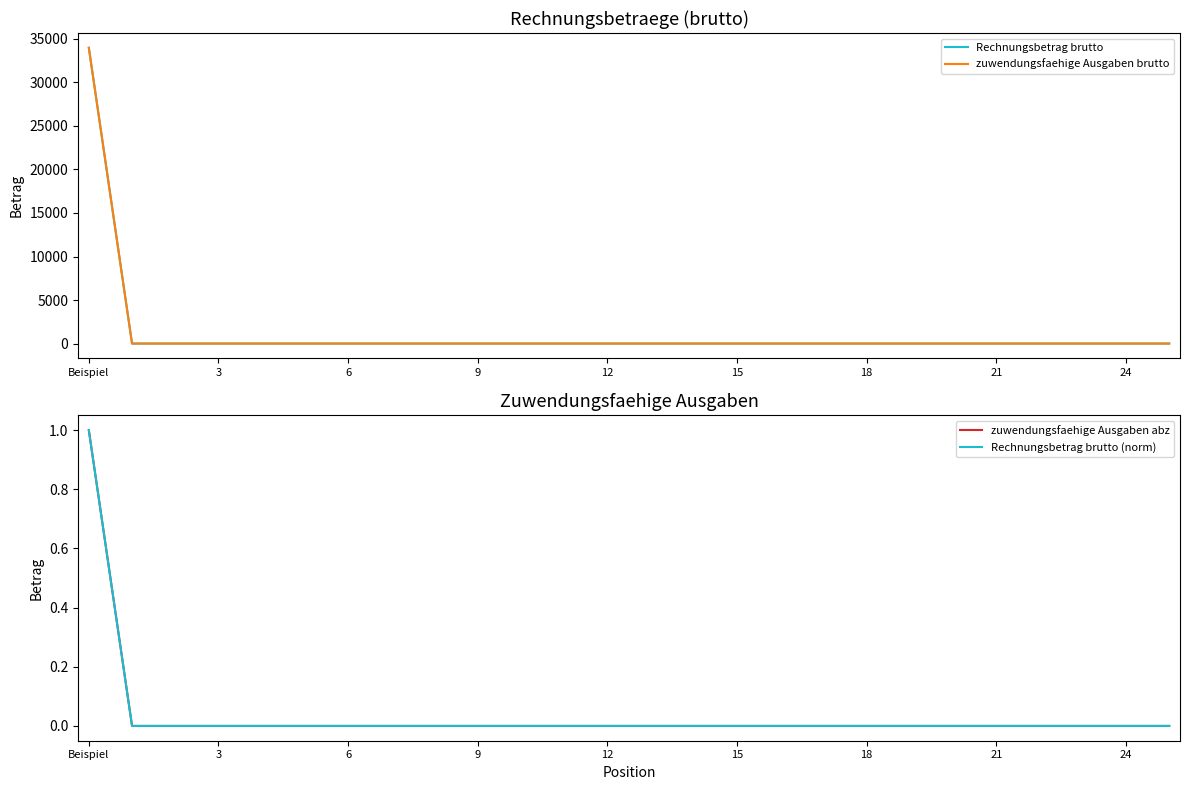

Rank the series at 23 from lowest to highest value.

Rechnungsbetrag brutto, zuwendungsfaehige Ausgaben brutto, zuwendungsfaehige Ausgaben abz, Rechnungsbetrag brutto (norm)